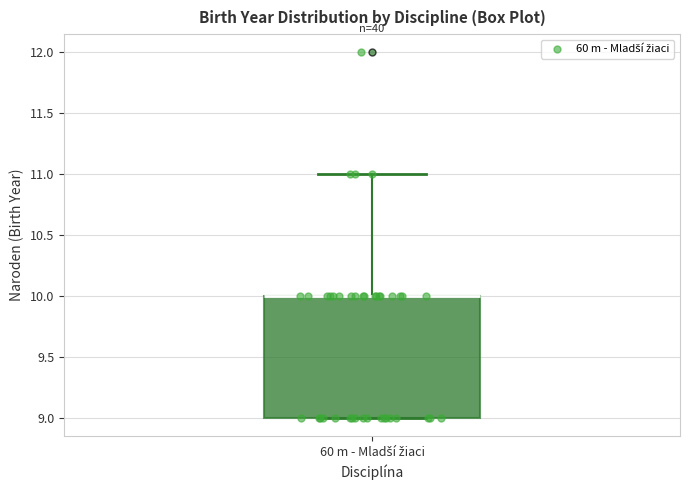

Where is the upper edge of the box for 60 m - Mladší žiaci on the y-axis? The values are not printed on the chart, so give them approximately, as read against the axis.

10